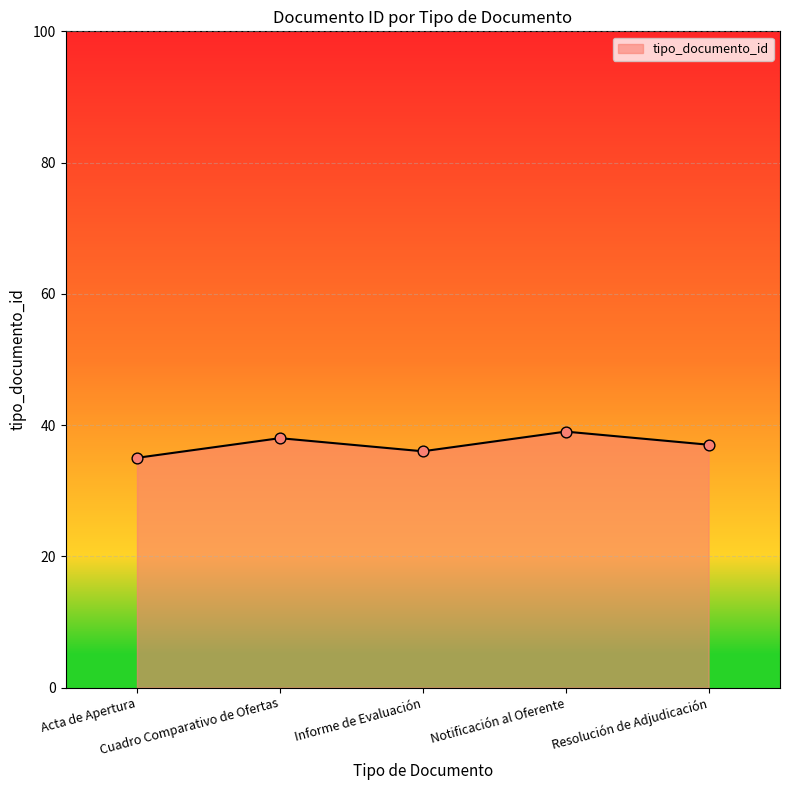

What is the change in value from Acta de Apertura to Notificación al Oferente?

+4